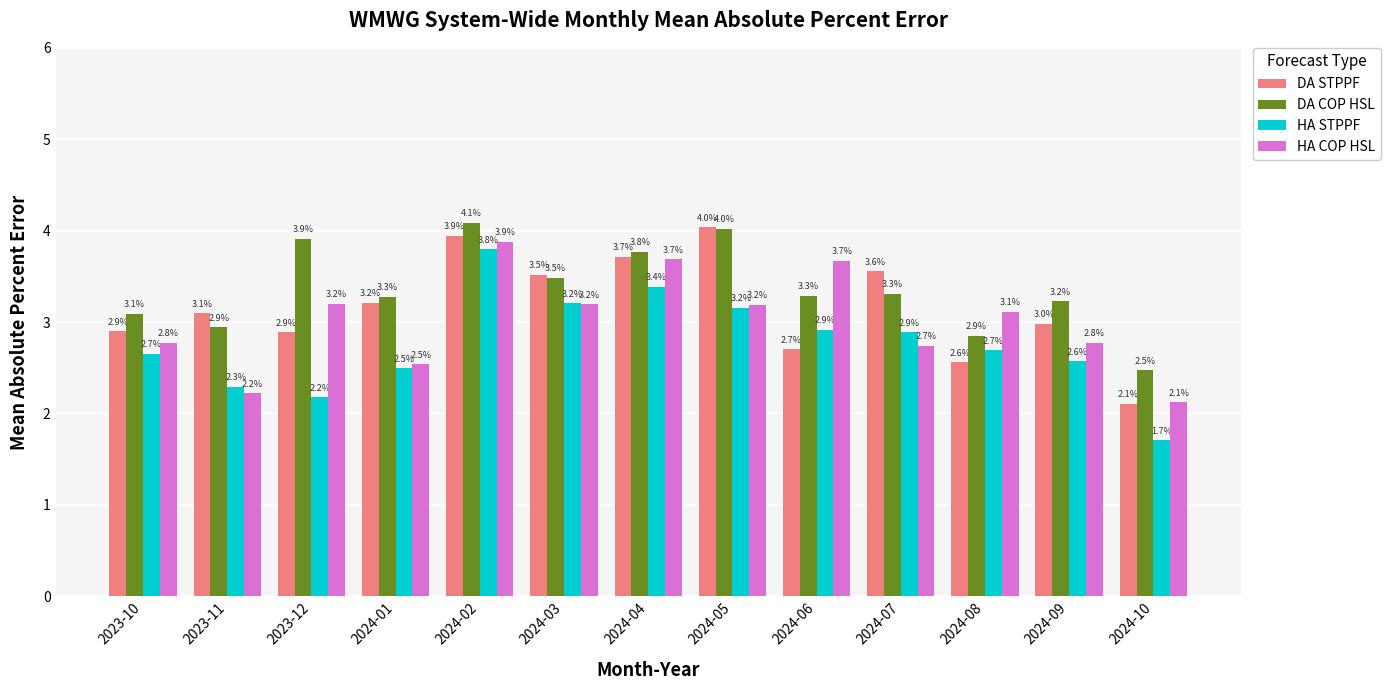

Reading right to left, what are all the values shown in this chart?

DA STPPF: 2.1	3.0	2.6	3.6	2.7	4.0	3.7	3.5	3.9	3.2	2.9	3.1	2.9
DA COP HSL: 2.5	3.2	2.9	3.3	3.3	4.0	3.8	3.5	4.1	3.3	3.9	2.9	3.1
HA STPPF: 1.7	2.6	2.7	2.9	2.9	3.2	3.4	3.2	3.8	2.5	2.2	2.3	2.7
HA COP HSL: 2.1	2.8	3.1	2.7	3.7	3.2	3.7	3.2	3.9	2.5	3.2	2.2	2.8